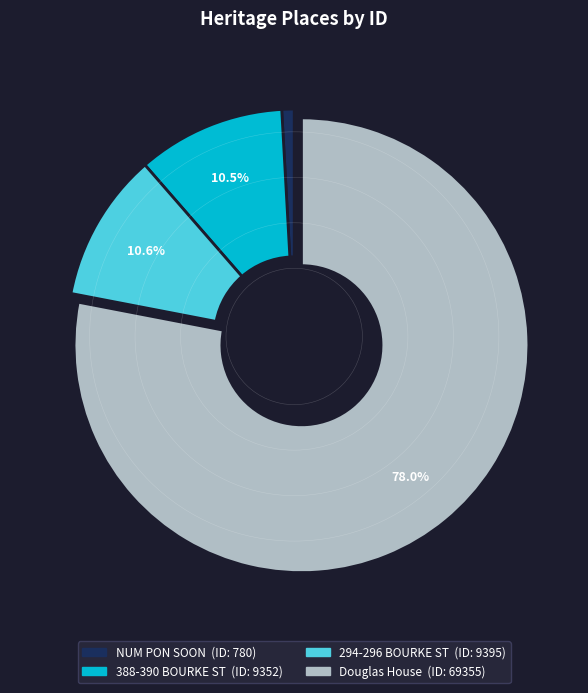

Is there a majority slice in this chart?

Yes